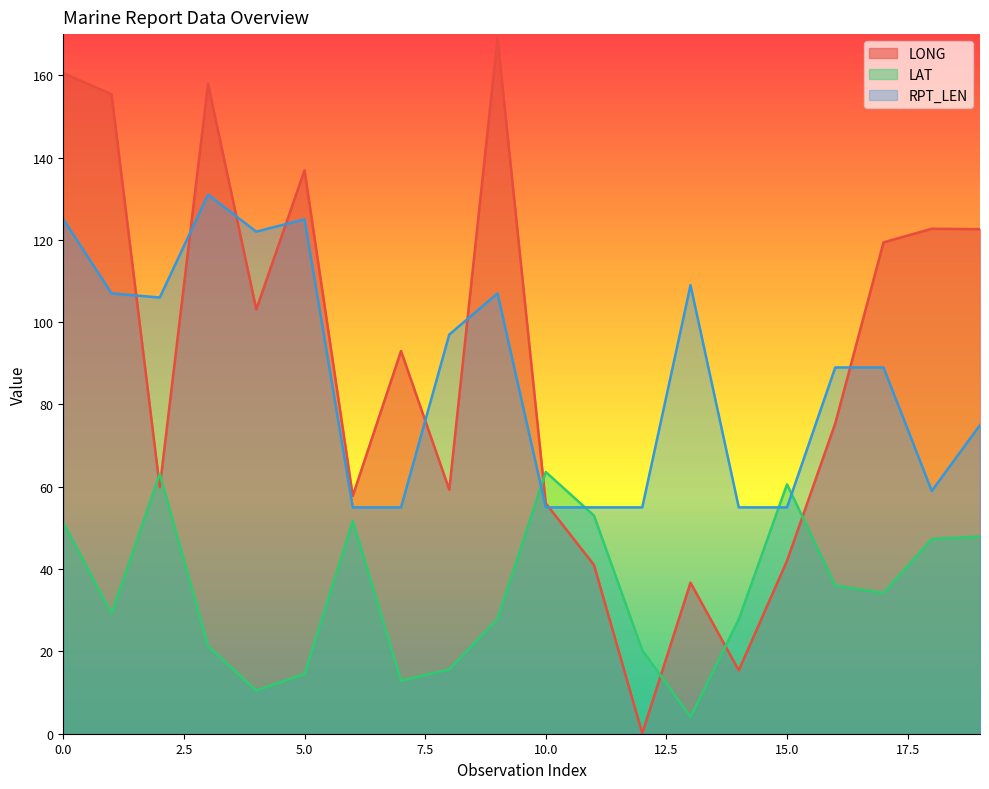

Does the chart have visible grid lines?

No